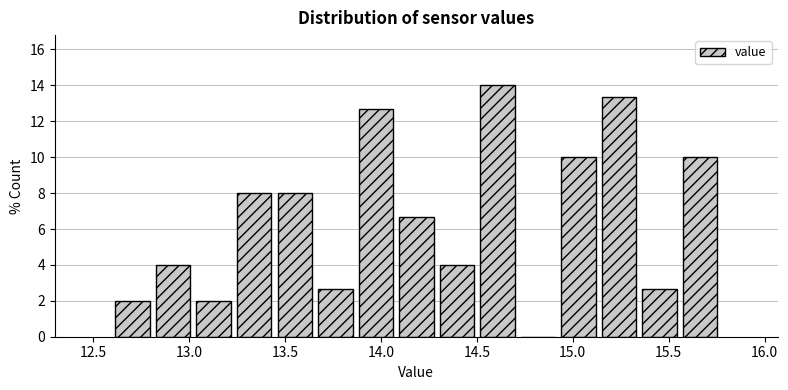

Over which range of the x-axis is the bar tallest?

14.50 to 14.70